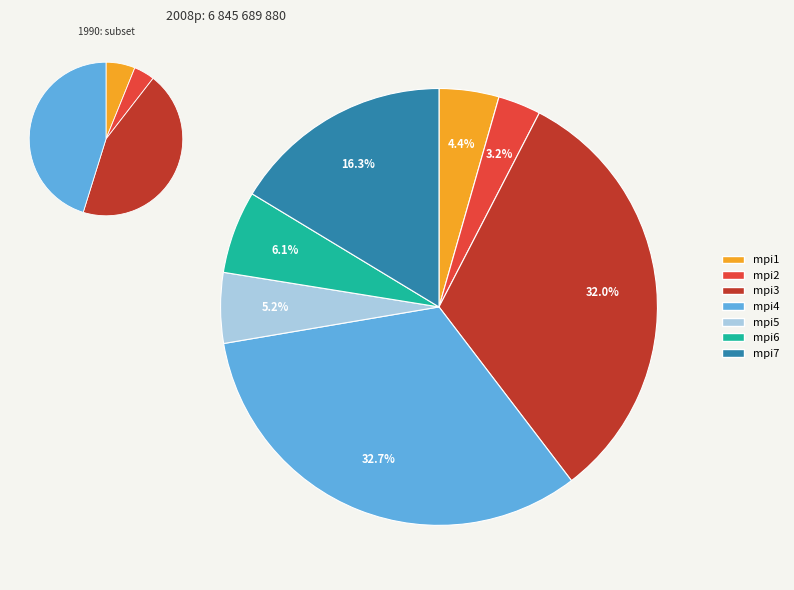

To the nearest percent, what is the difference between the mpi2 and mpi4 slice percentages?

30%